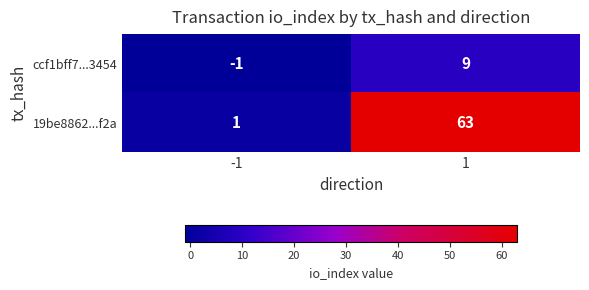

What is the average value of the ccf1bff7...3454 series?

4